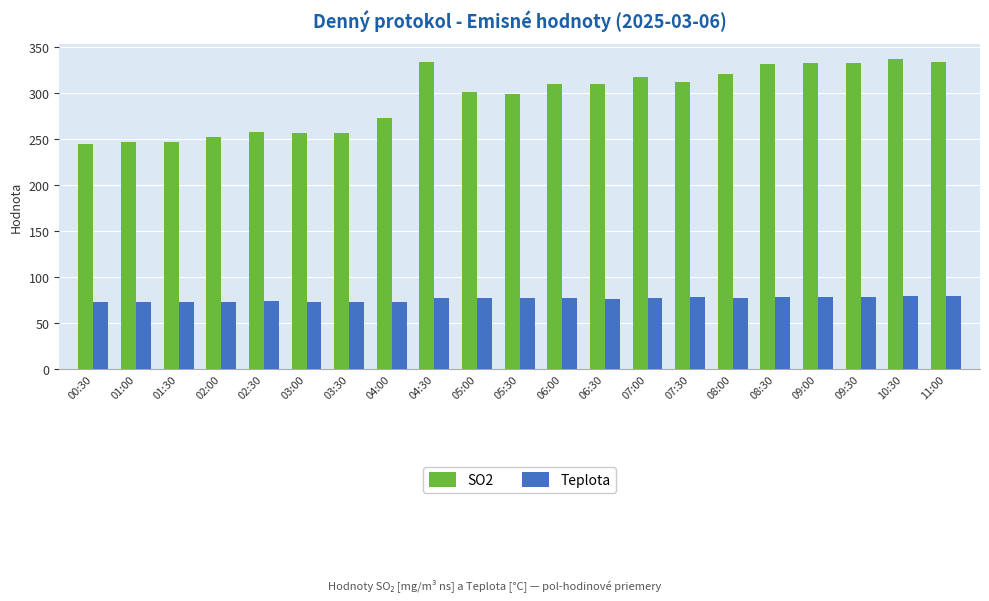

Which series changed the most between 02:00 and 06:30?

SO2